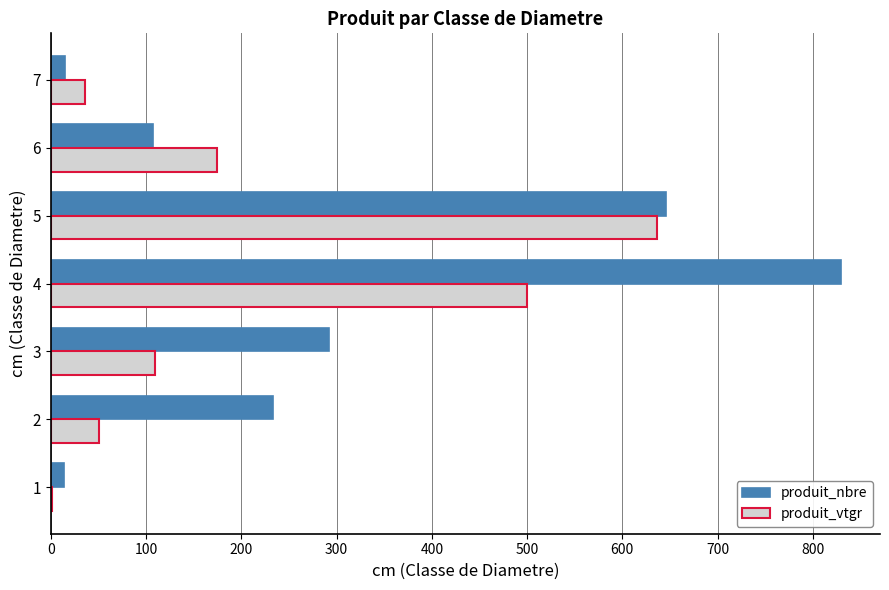

The value of produit_vtgr at 4 is 500.4. True or false?

True